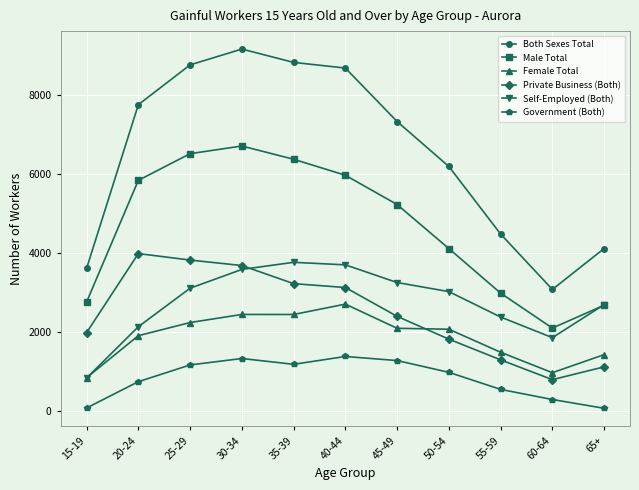

What is the approximate value of Both Sexes Total at 60-64, to the nearest 50?

3100